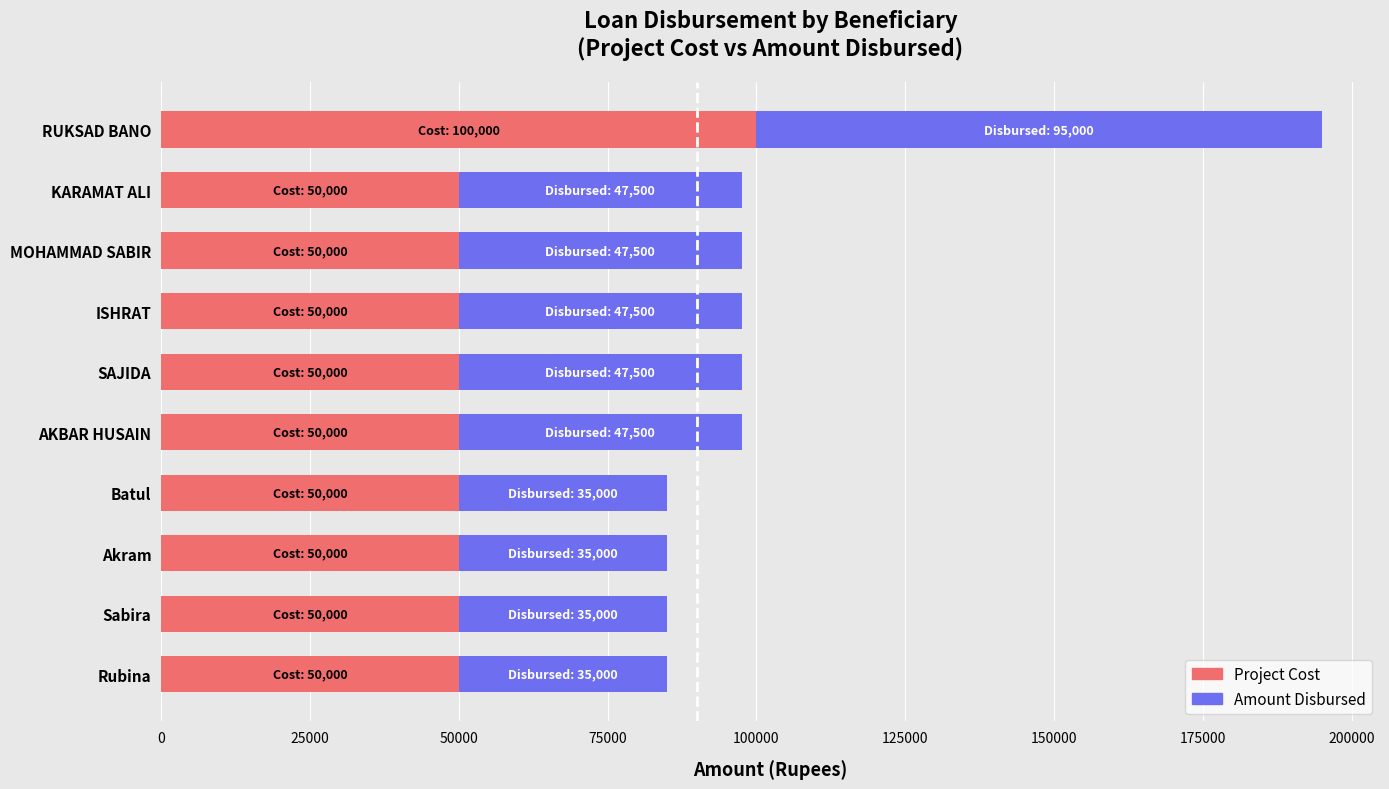

Is it true that Project Cost equals 50000 at KARAMAT ALI?

True